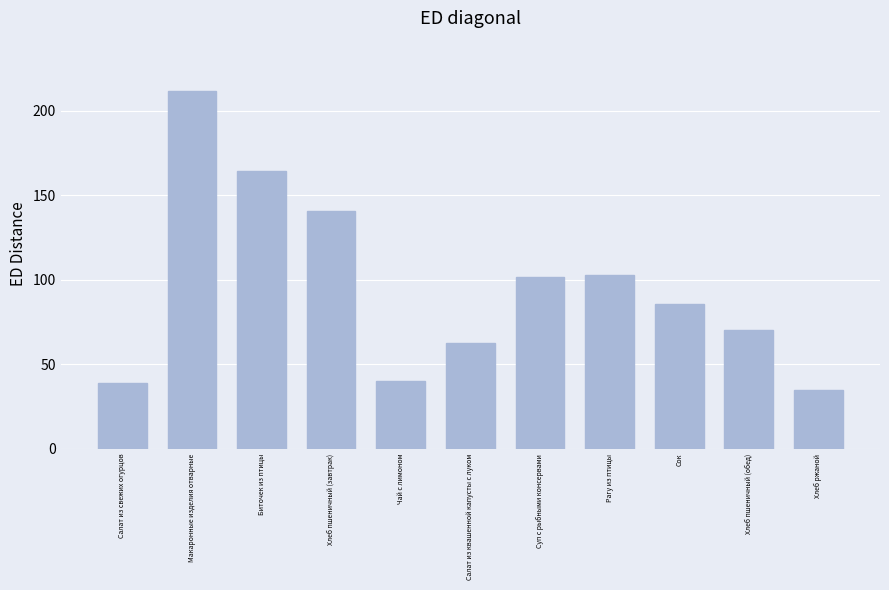

Reading left to right, extract all data points from this chart.

Салат из свежих огурцов=39.0	Макаронные изделия отварные=211.5	Биточек из птицы=164.6	Хлеб пшеничный (завтрак)=140.6	Чай с лимоном=40.0	Салат из квашенной капусты с луком=62.4	Суп с рыбными консервами=102.0	Рагу из птицы=103.0	Сок=86.0	Хлеб пшеничный (обед)=70.5	Хлеб ржаной=34.8